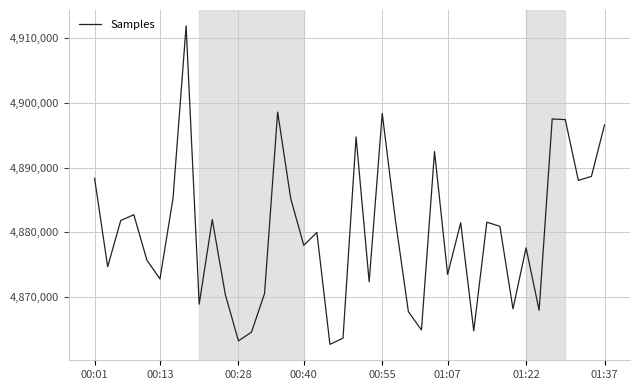

What is the maximum value shown in the chart?

4911881